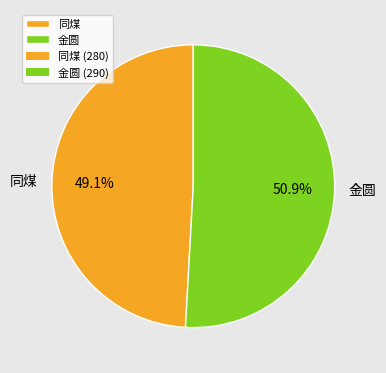

Which category has the smallest portion of the pie?

同煤